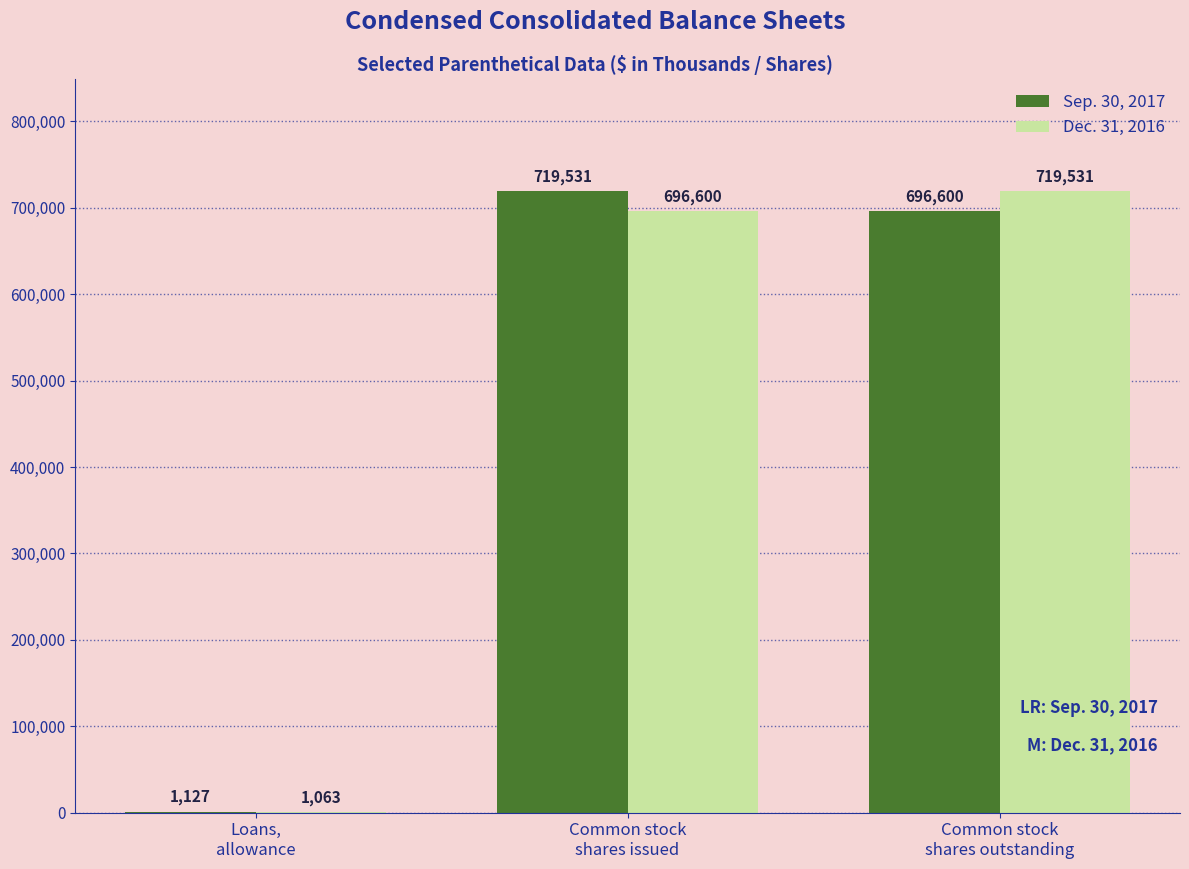

Reading left to right, transcribe all the data shown in this chart.

Sep. 30, 2017: Loans,
allowance=1127	Common stock
shares issued=719531	Common stock
shares outstanding=696600
Dec. 31, 2016: Loans,
allowance=1063	Common stock
shares issued=696600	Common stock
shares outstanding=719531